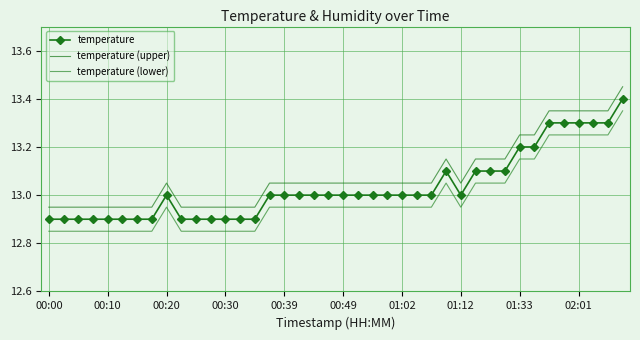

What is the value of the temperature point at the 31st from the left?

13.1